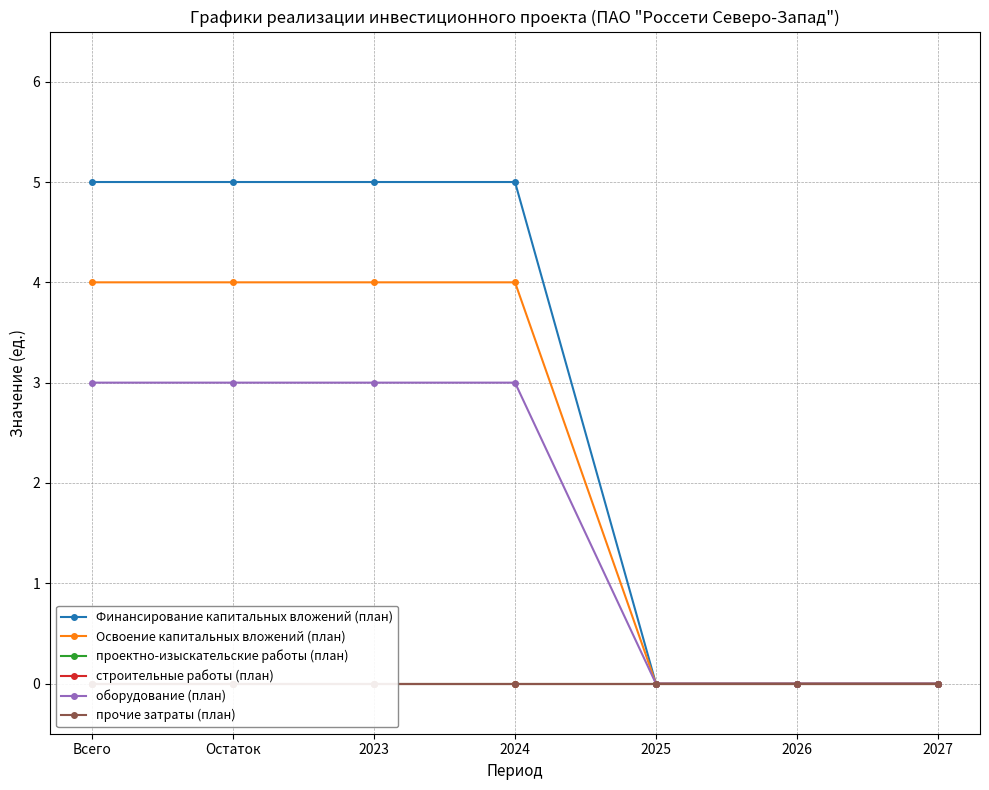

How many data points in Освоение капитальных вложений (план) are less than 4?

3